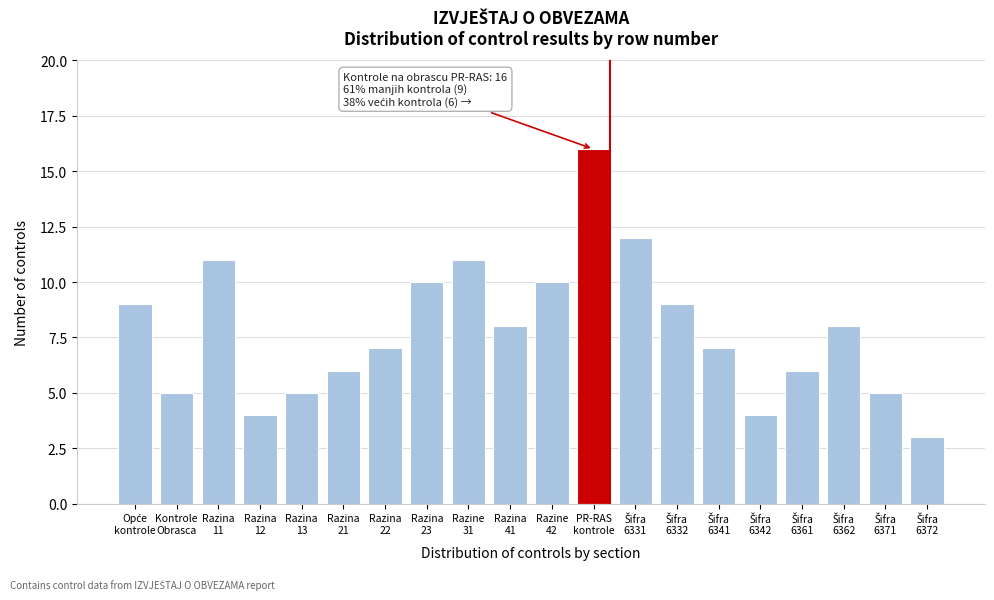

Reading left to right, extract all data points from this chart.

9	5	11	4	5	6	7	10	11	8	10	16	12	9	7	4	6	8	5	3